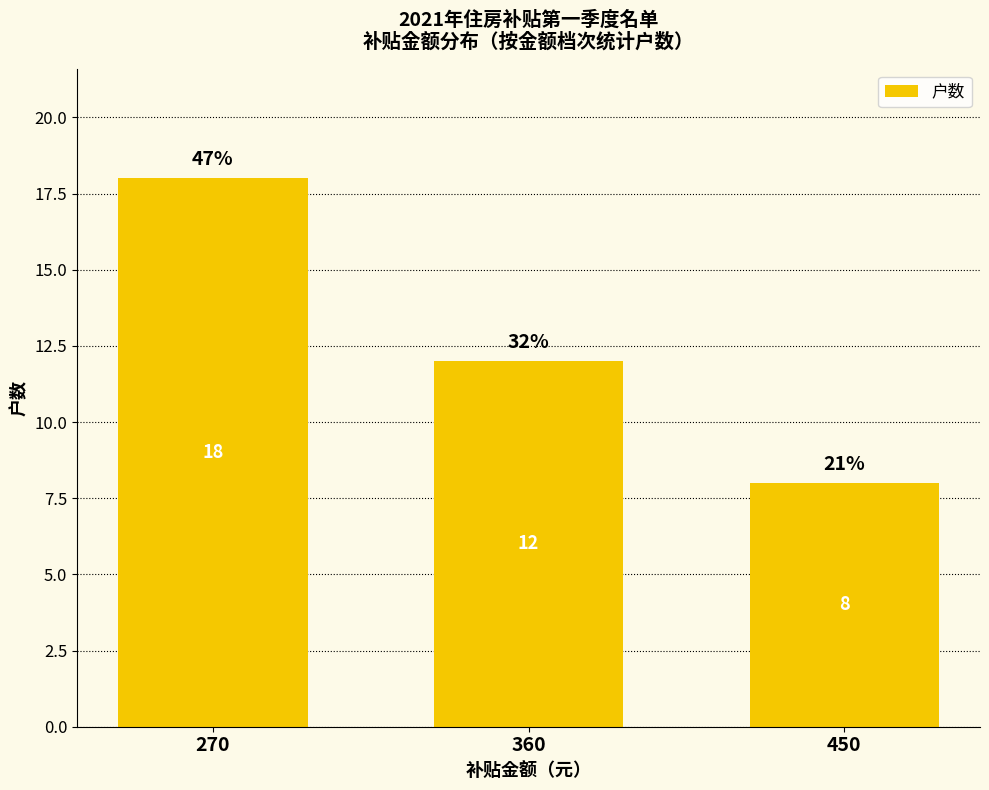

Which category has the highest value across all series?

270